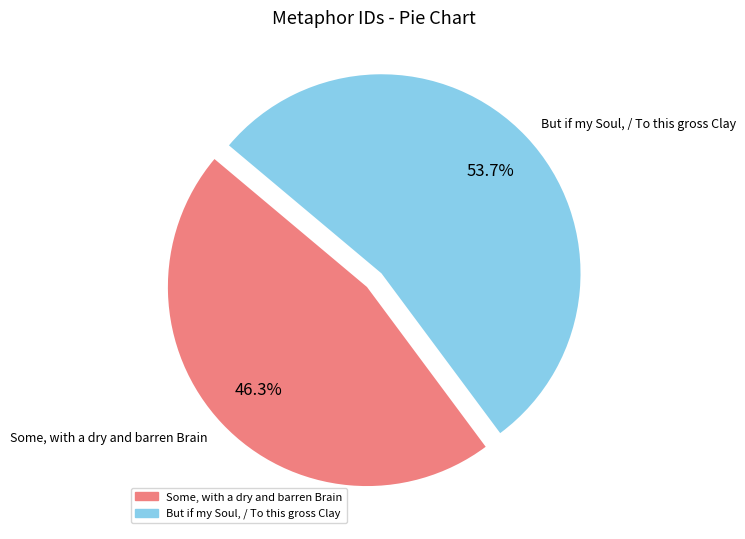

How many segments does this pie chart have?

2